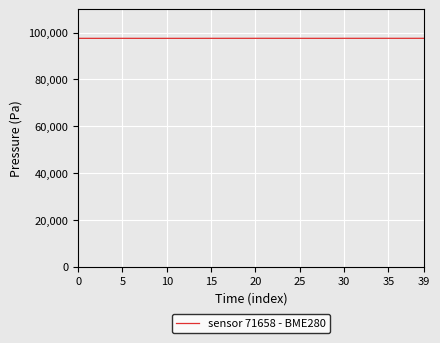

What is the minimum value shown in the chart?

97531.1